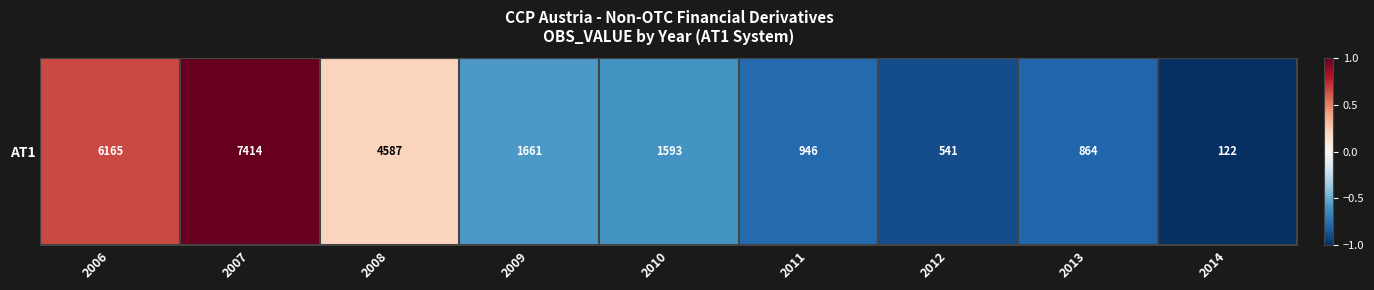

At which label is the value closest to 0?

2008